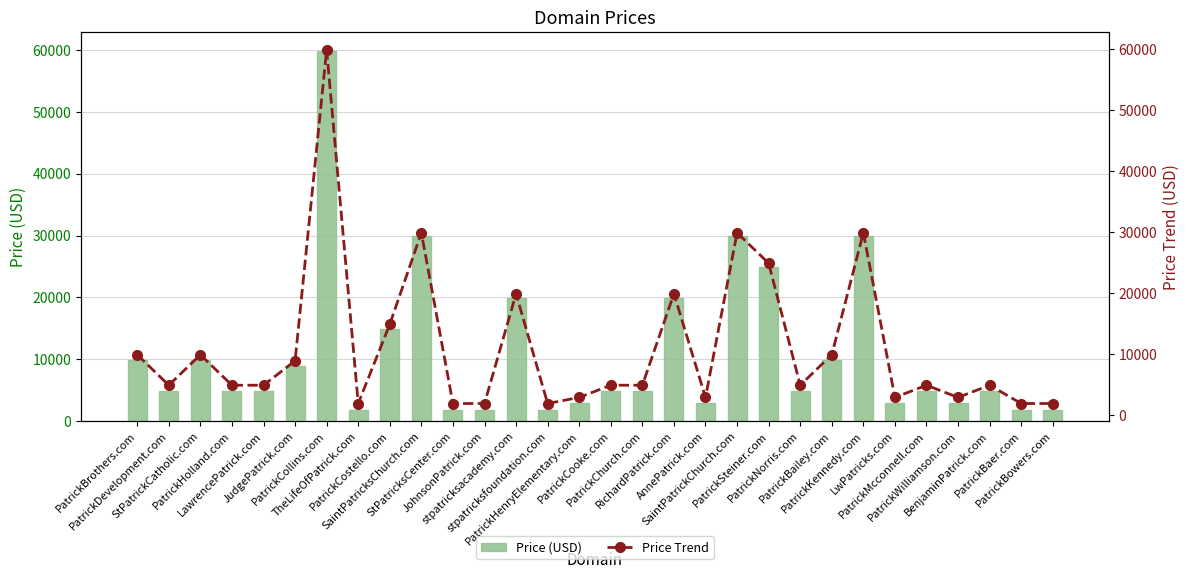

What is the difference between the second highest and second lowest values in the Price Trend series?

28000